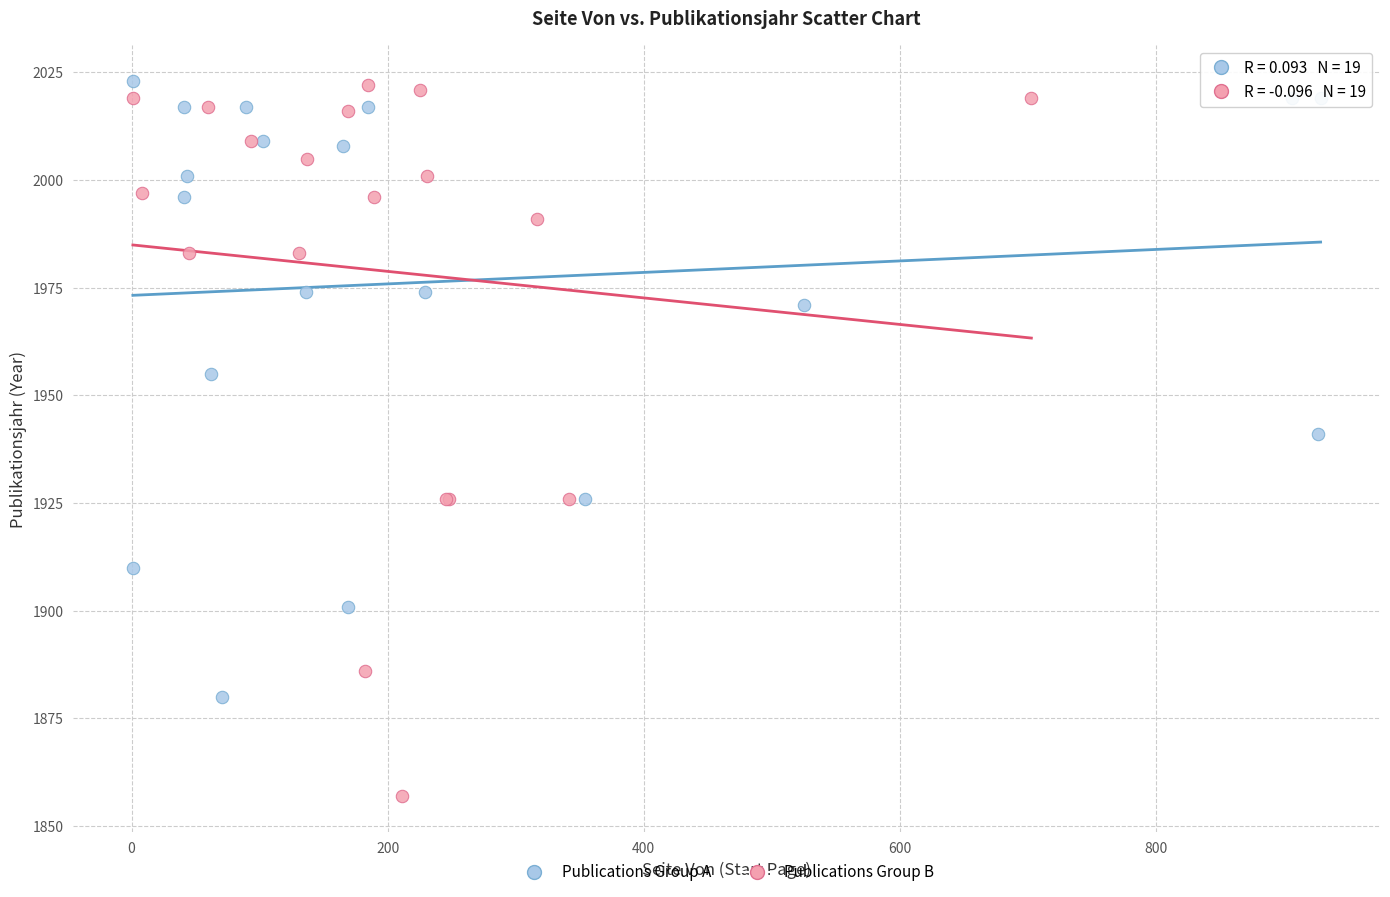

What are all the series names shown in the legend?

Publications Group A, Publications Group B